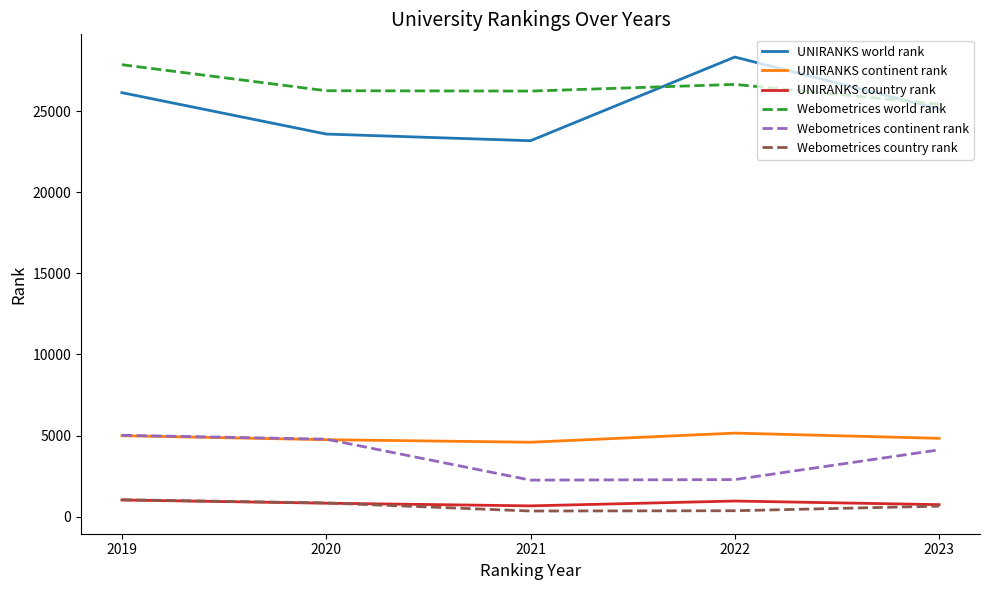

What is the maximum value shown in the chart?

28334